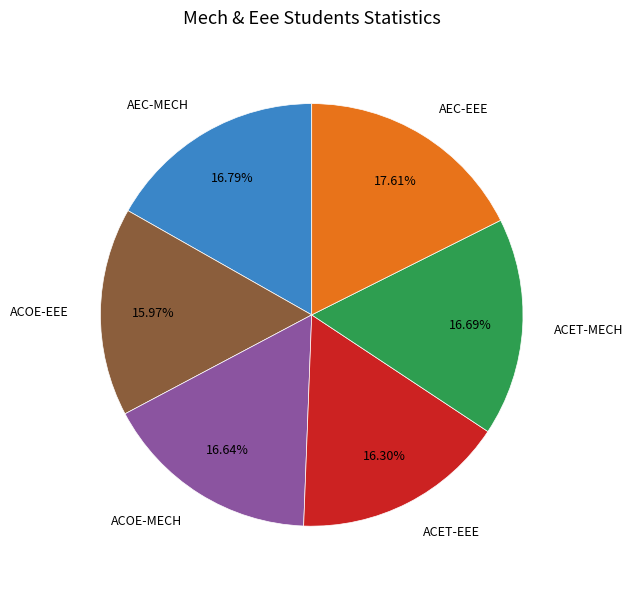

Does any single category account for the majority?

No